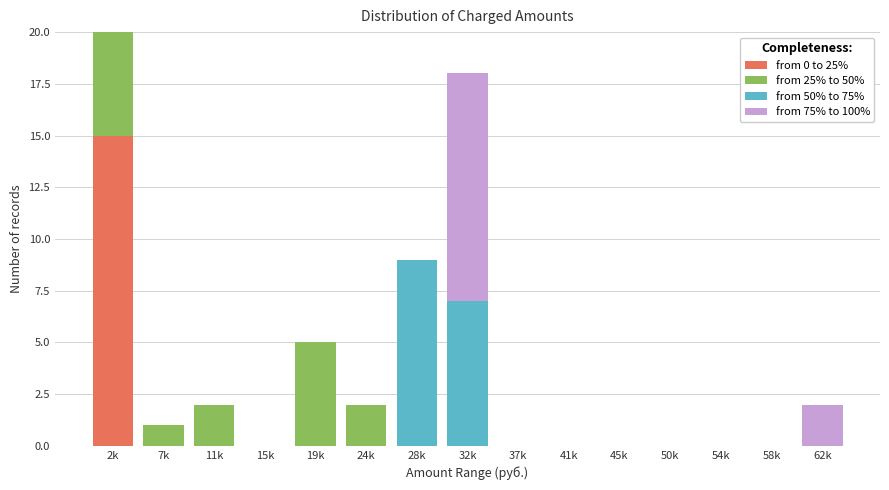

The value of from 0 to 25% at 50k is -5. True or false?

False